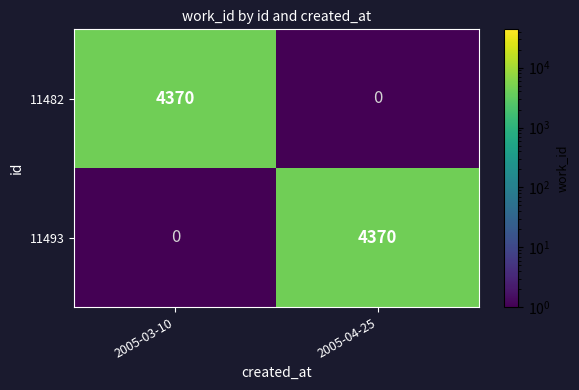

At how many categories does at least one series exceed 3538?

2